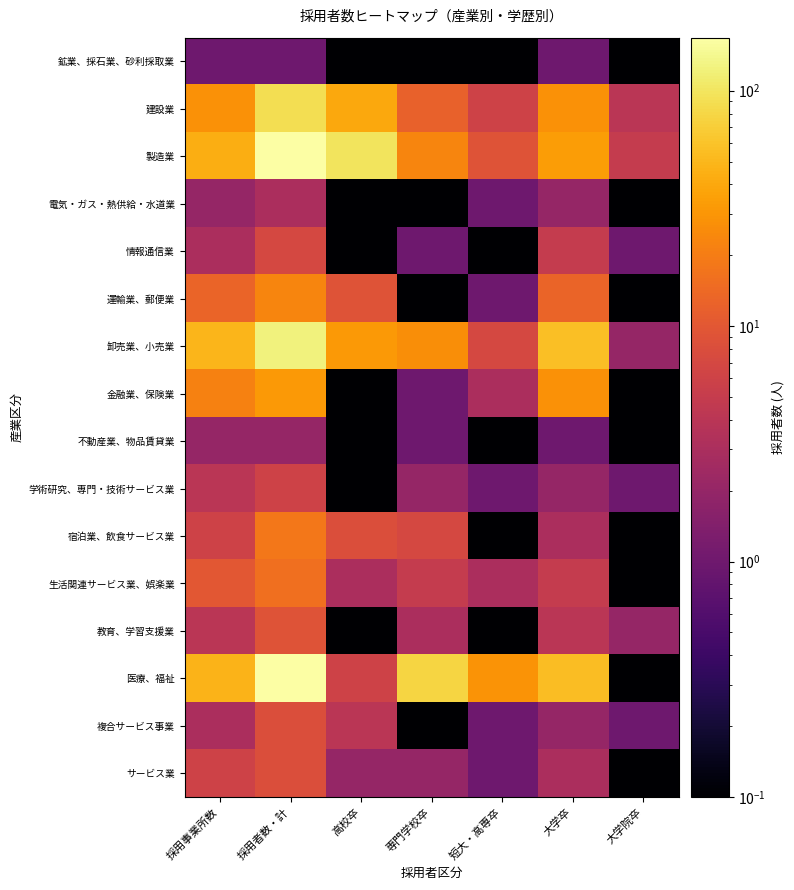

Reading left to right, transcribe all the data shown in this chart.

鉱業、採石業、砂利採取業: 採用事業所数=1.0	採用者数・計=1.0	高校卒=0.0	専門学校卒=0.0	短大・高専卒=0.0	大学卒=1.0	大学院卒=0.0
建設業: 採用事業所数=28.0	採用者数・計=90.0	高校卒=40.0	専門学校卒=12.0	短大・高専卒=6.0	大学卒=28.0	大学院卒=4.0
製造業: 採用事業所数=44.0	採用者数・計=168.0	高校卒=97.0	専門学校卒=23.0	短大・高専卒=9.0	大学卒=34.0	大学院卒=5.0
電気・ガス・熱供給・水道業: 採用事業所数=2.0	採用者数・計=3.0	高校卒=0.0	専門学校卒=0.0	短大・高専卒=1.0	大学卒=2.0	大学院卒=0.0
情報通信業: 採用事業所数=3.0	採用者数・計=7.0	高校卒=0.0	専門学校卒=1.0	短大・高専卒=0.0	大学卒=5.0	大学院卒=1.0
運輸業、郵便業: 採用事業所数=13.0	採用者数・計=23.0	高校卒=9.0	専門学校卒=0.0	短大・高専卒=1.0	大学卒=13.0	大学院卒=0.0
卸売業、小売業: 採用事業所数=49.0	採用者数・計=124.0	高校卒=32.0	専門学校卒=27.0	短大・高専卒=7.0	大学卒=56.0	大学院卒=2.0
金融業、保険業: 採用事業所数=22.0	採用者数・計=32.0	高校卒=0.0	専門学校卒=1.0	短大・高専卒=3.0	大学卒=28.0	大学院卒=0.0
不動産業、物品賃貸業: 採用事業所数=2.0	採用者数・計=2.0	高校卒=0.0	専門学校卒=1.0	短大・高専卒=0.0	大学卒=1.0	大学院卒=0.0
学術研究、専門・技術サービス業: 採用事業所数=4.0	採用者数・計=6.0	高校卒=0.0	専門学校卒=2.0	短大・高専卒=1.0	大学卒=2.0	大学院卒=1.0
宿泊業、飲食サービス業: 採用事業所数=6.0	採用者数・計=18.0	高校卒=8.0	専門学校卒=7.0	短大・高専卒=0.0	大学卒=3.0	大学院卒=0.0
生活関連サービス業、娯楽業: 採用事業所数=10.0	採用者数・計=16.0	高校卒=3.0	専門学校卒=5.0	短大・高専卒=3.0	大学卒=5.0	大学院卒=0.0
教育、学習支援業: 採用事業所数=4.0	採用者数・計=9.0	高校卒=0.0	専門学校卒=3.0	短大・高専卒=0.0	大学卒=4.0	大学院卒=2.0
医療、福祉: 採用事業所数=47.0	採用者数・計=167.0	高校卒=6.0	専門学校卒=77.0	短大・高専卒=29.0	大学卒=55.0	大学院卒=0.0
複合サービス事業: 採用事業所数=3.0	採用者数・計=8.0	高校卒=4.0	専門学校卒=0.0	短大・高専卒=1.0	大学卒=2.0	大学院卒=1.0
サービス業: 採用事業所数=6.0	採用者数・計=8.0	高校卒=2.0	専門学校卒=2.0	短大・高専卒=1.0	大学卒=3.0	大学院卒=0.0